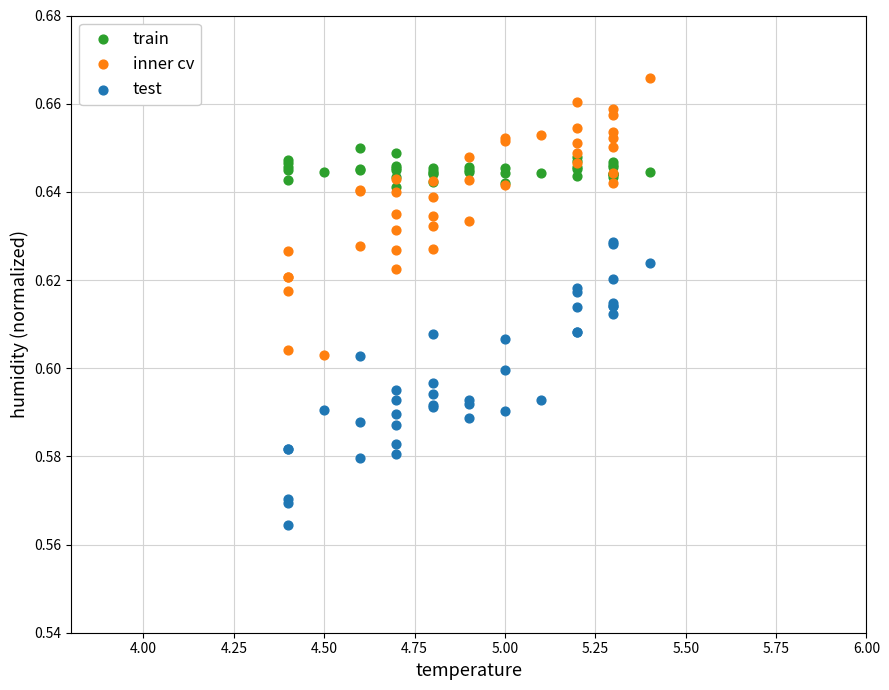

Which series contains the lowest Y value?

test